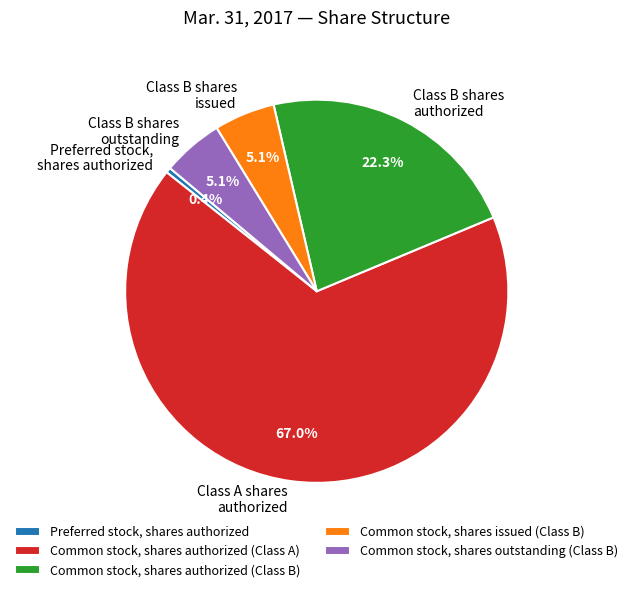

True or false: Common stock, shares authorized (Class B) accounts for 16% of the total.

False